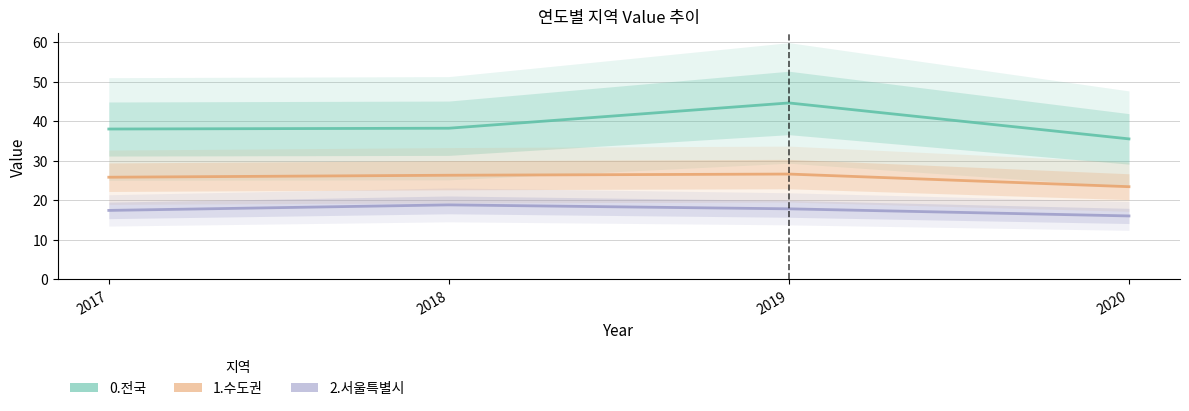

Between 2017 and 2018, which series saw the biggest shift?

2.서울특별시